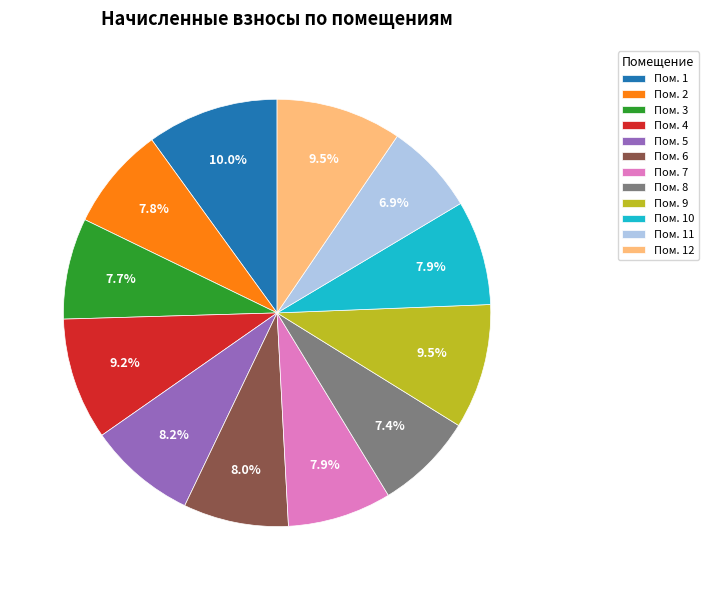

How many slices are in this pie chart?

12